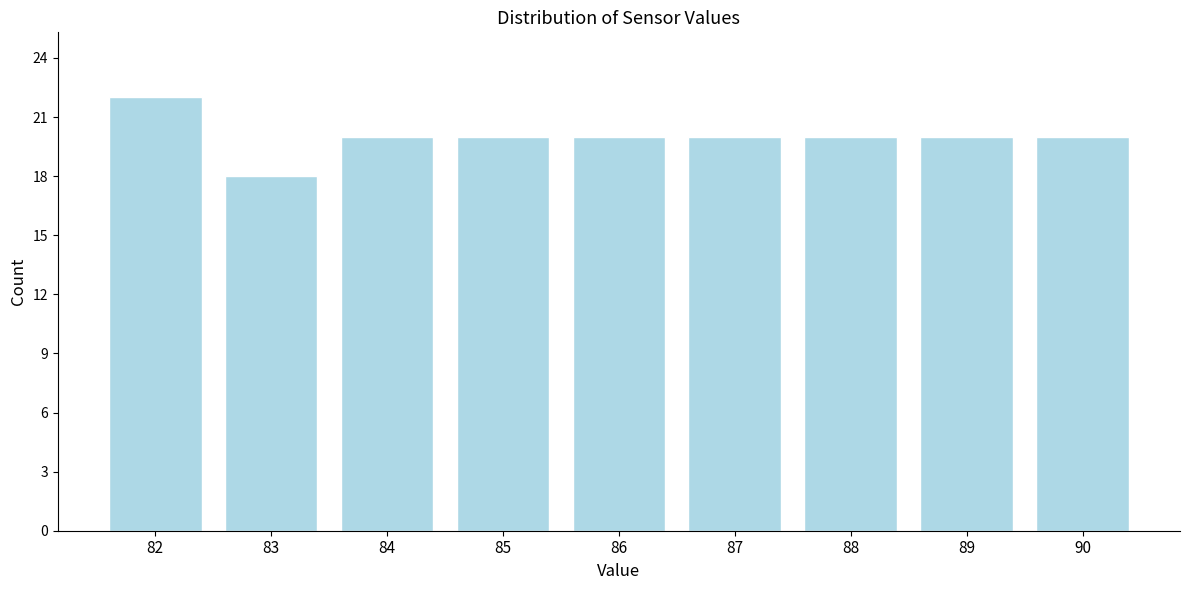

Reading left to right, extract all data points from this chart.

82=22	83=18	84=20	85=20	86=20	87=20	88=20	89=20	90=20